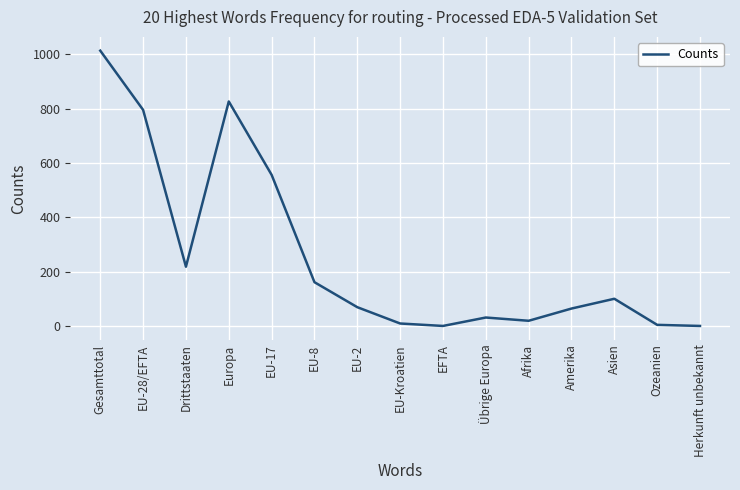

Which has a higher value, Amerika or Drittstaaten?

Drittstaaten